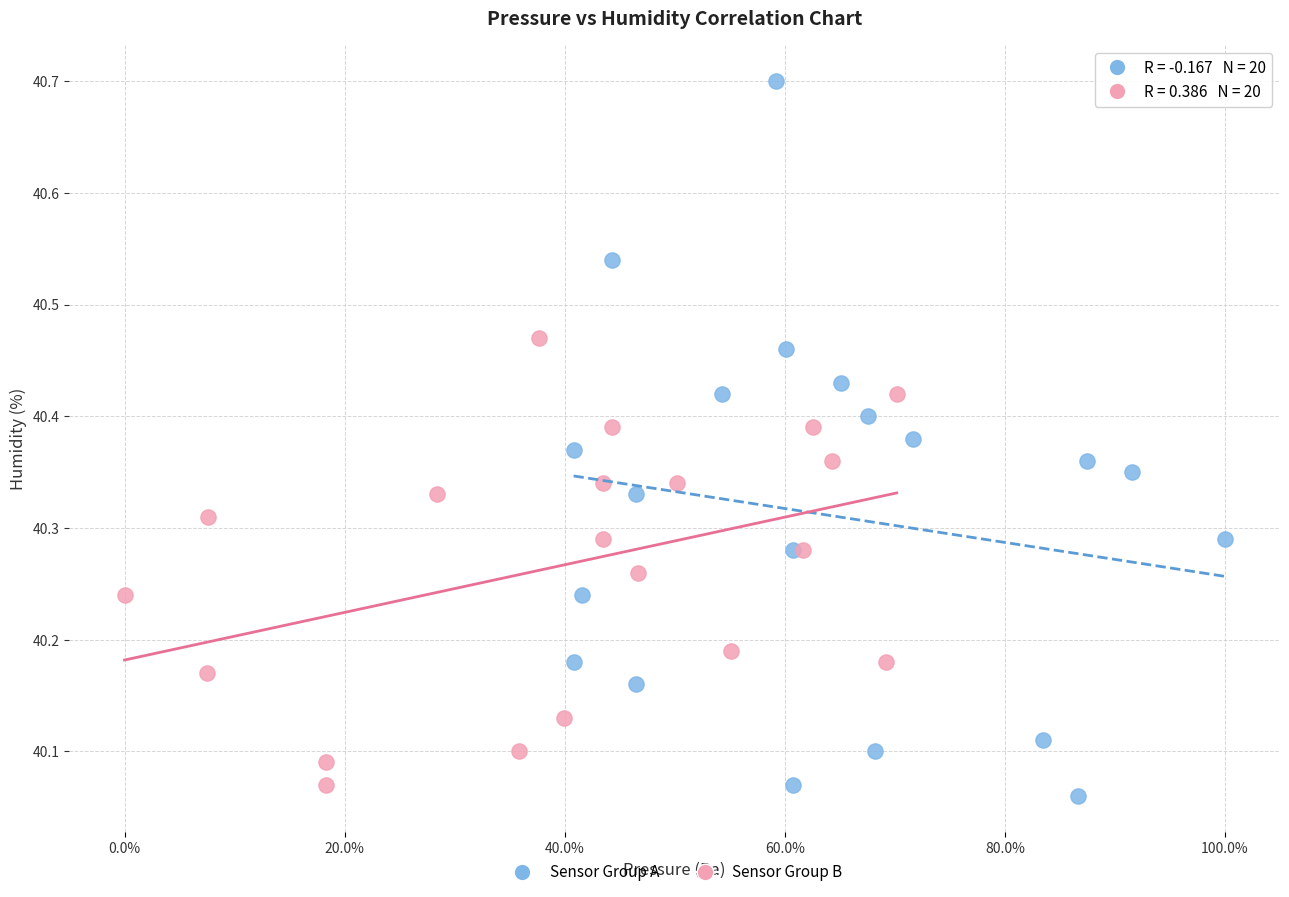

Which series contains the highest Y value?

Sensor Group A